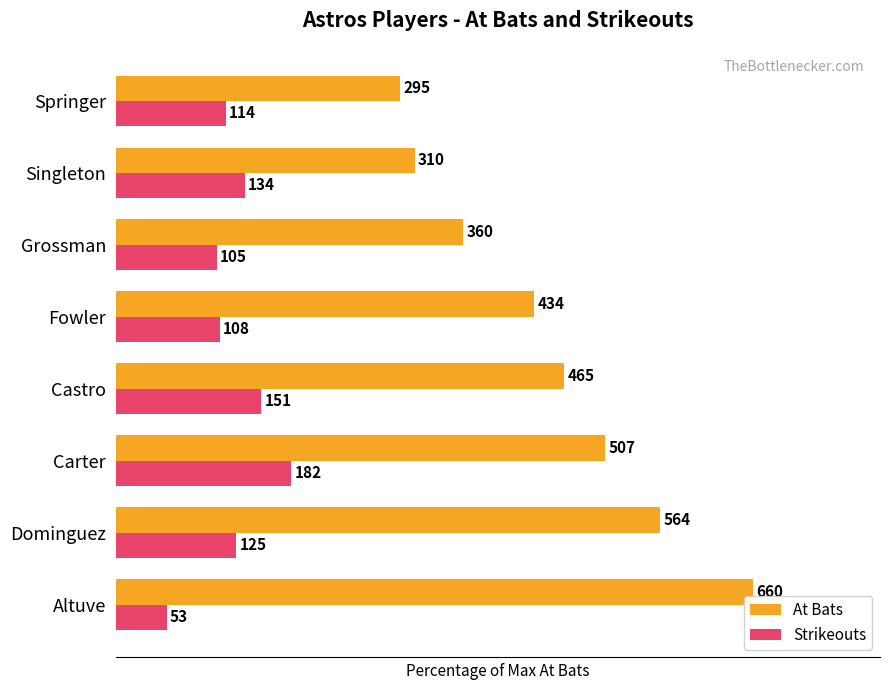

What are all the series names shown in the legend?

At Bats, Strikeouts